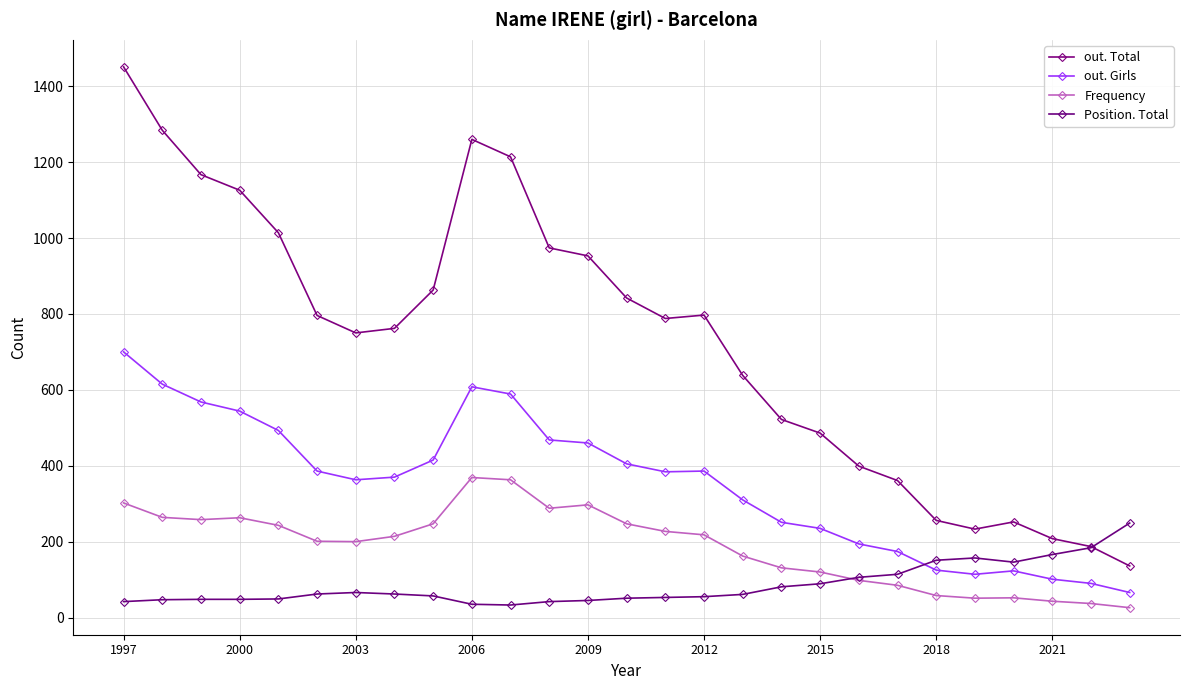

Is this an area chart (filled region under the line)?

No